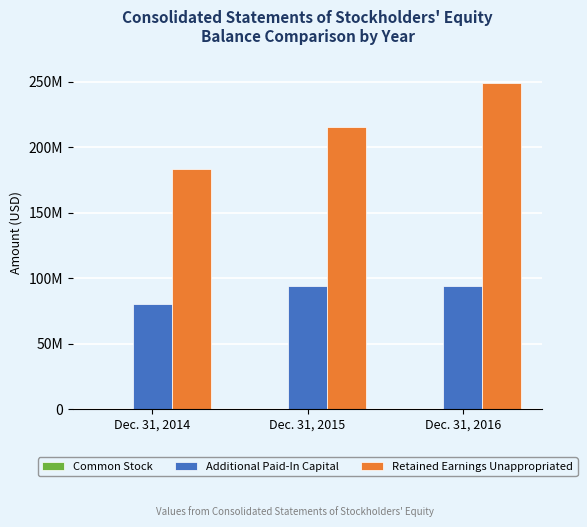

True or false: Retained Earnings Unappropriated has a value of 183480402 at Dec. 31, 2014.

True